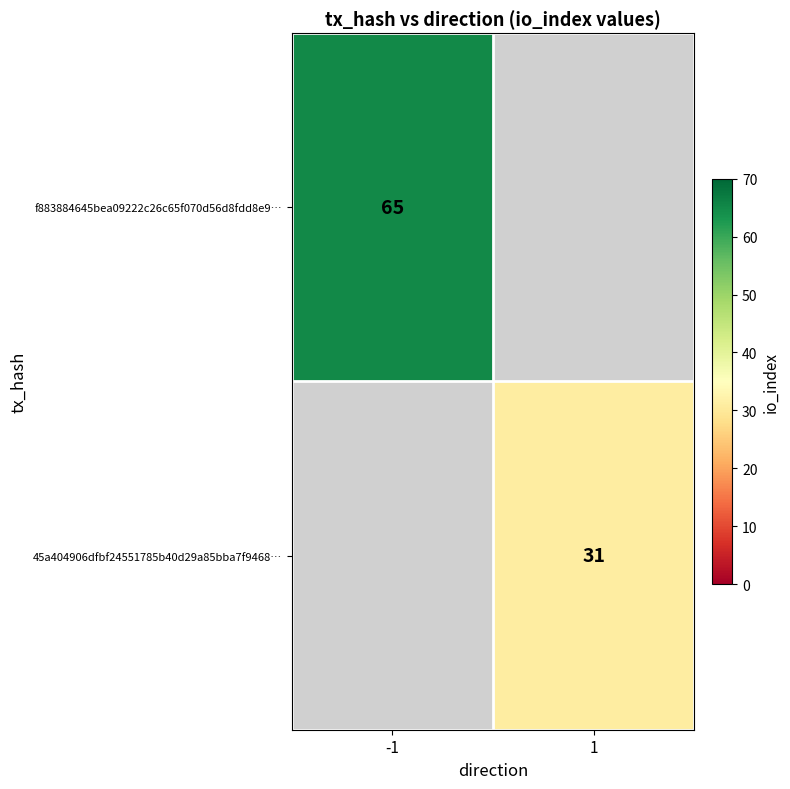

The value of f883884645bea09222c26c65f070d56d8fdd8e9… at -1 is 65. True or false?

True